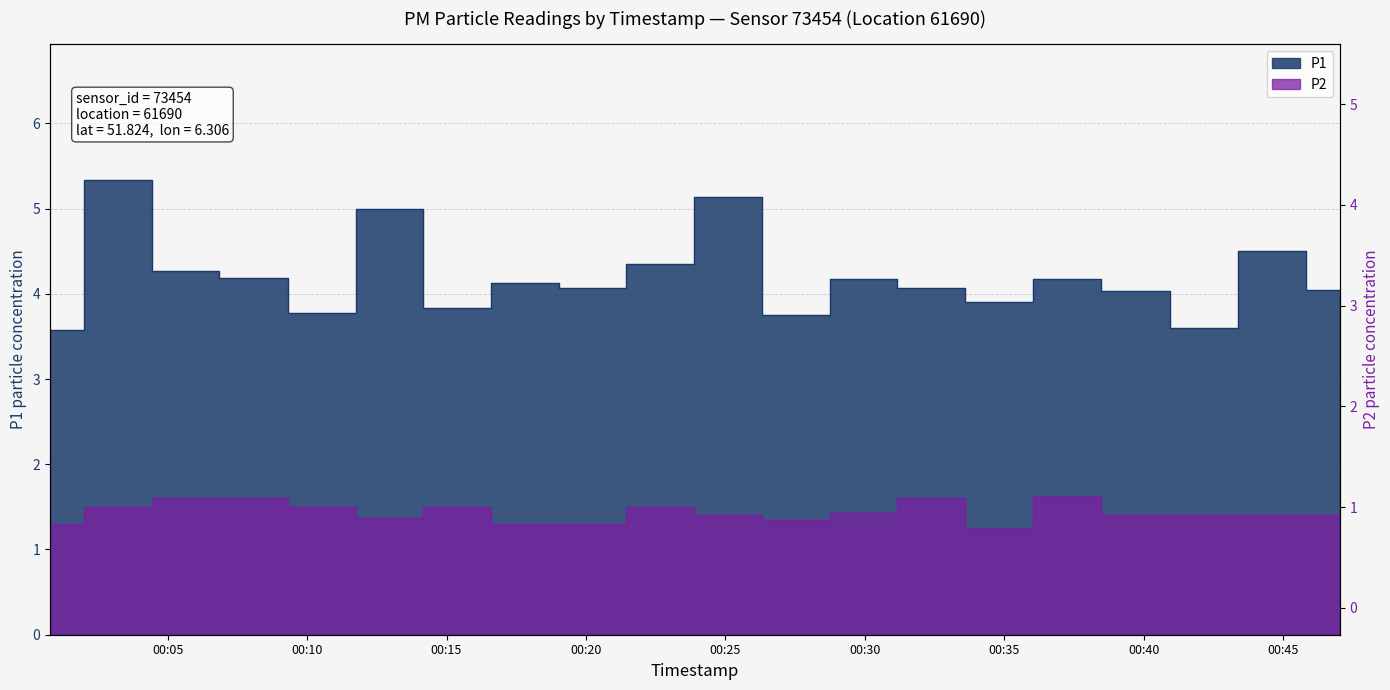

Count the number of categories in the chart.

20